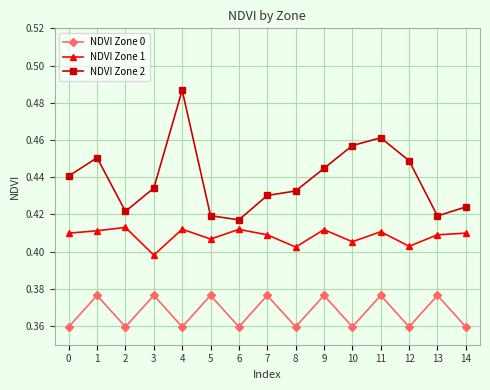

List the series in order of their overall mean, highest first.

NDVI Zone 2, NDVI Zone 1, NDVI Zone 0